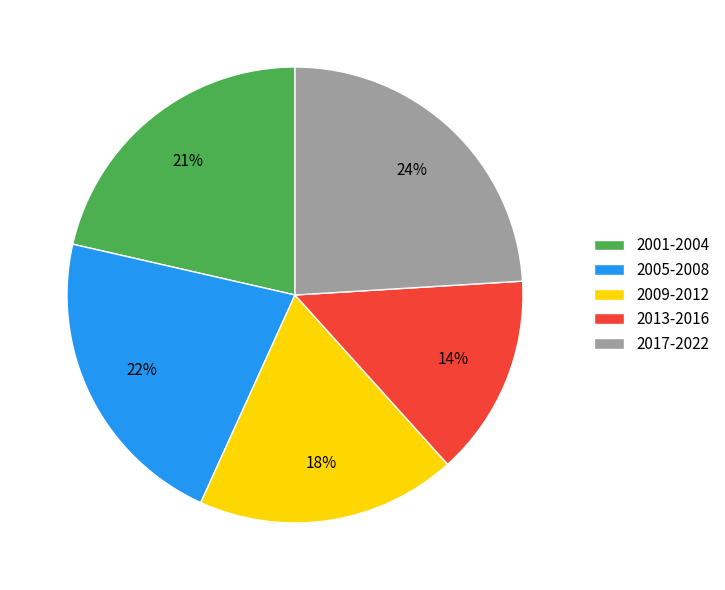

Which category has the biggest portion of the pie?

2017-2022